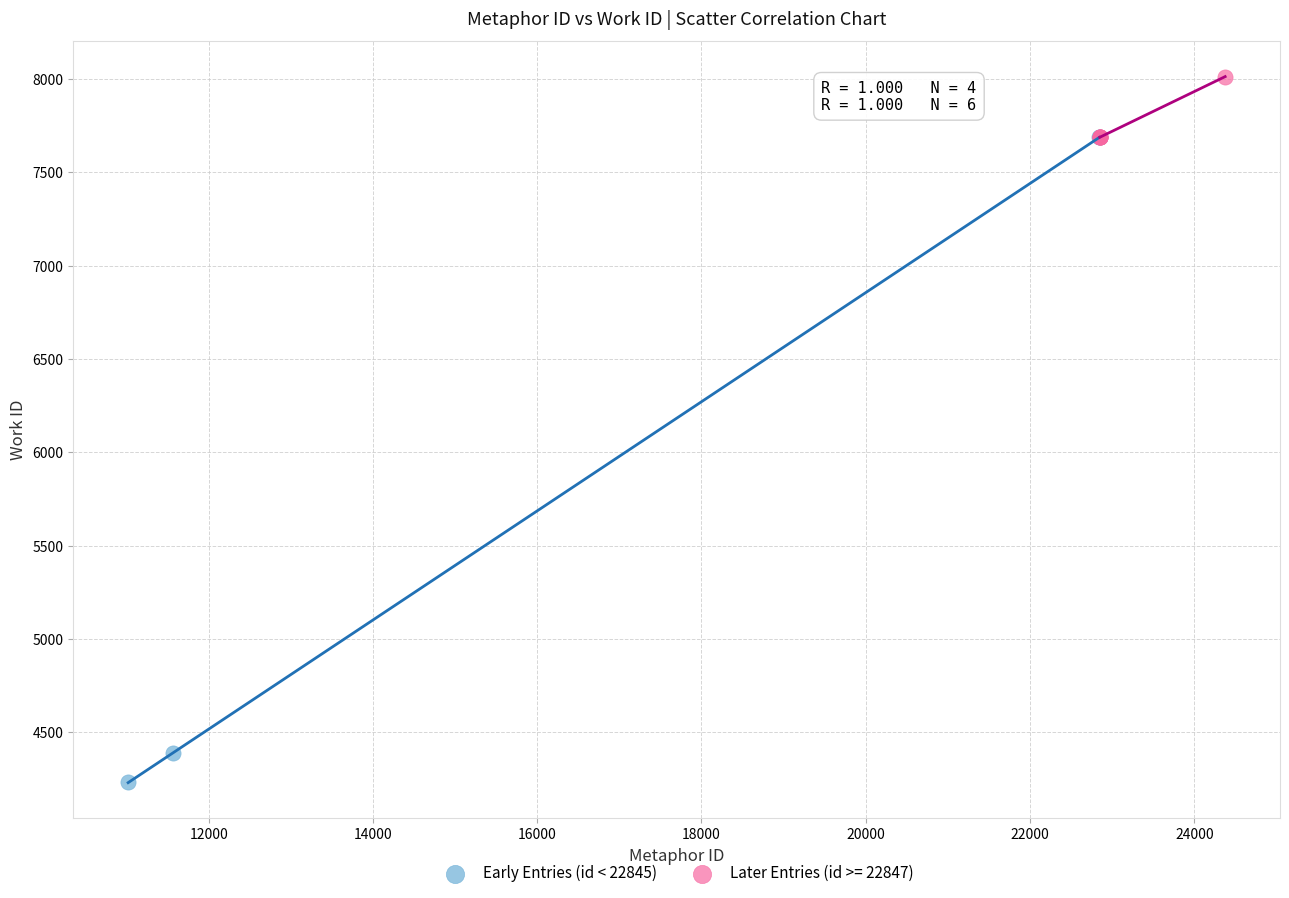

Which series reaches the minimum Y coordinate?

Early Entries (id < 22845)